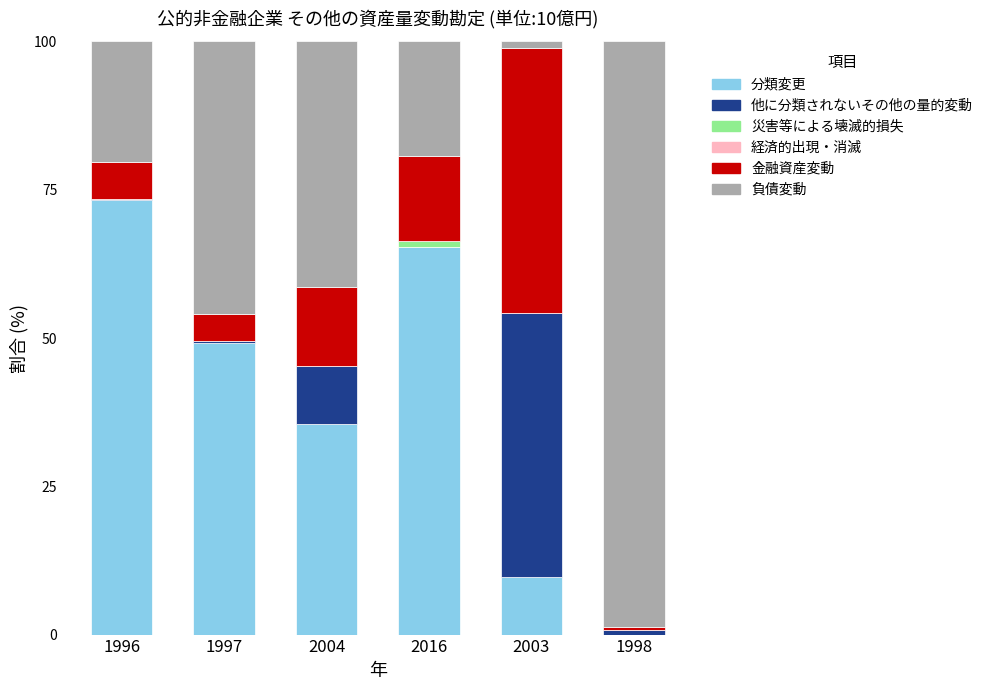

Is it true that 分類変更 equals 50.7 at 2004?

False